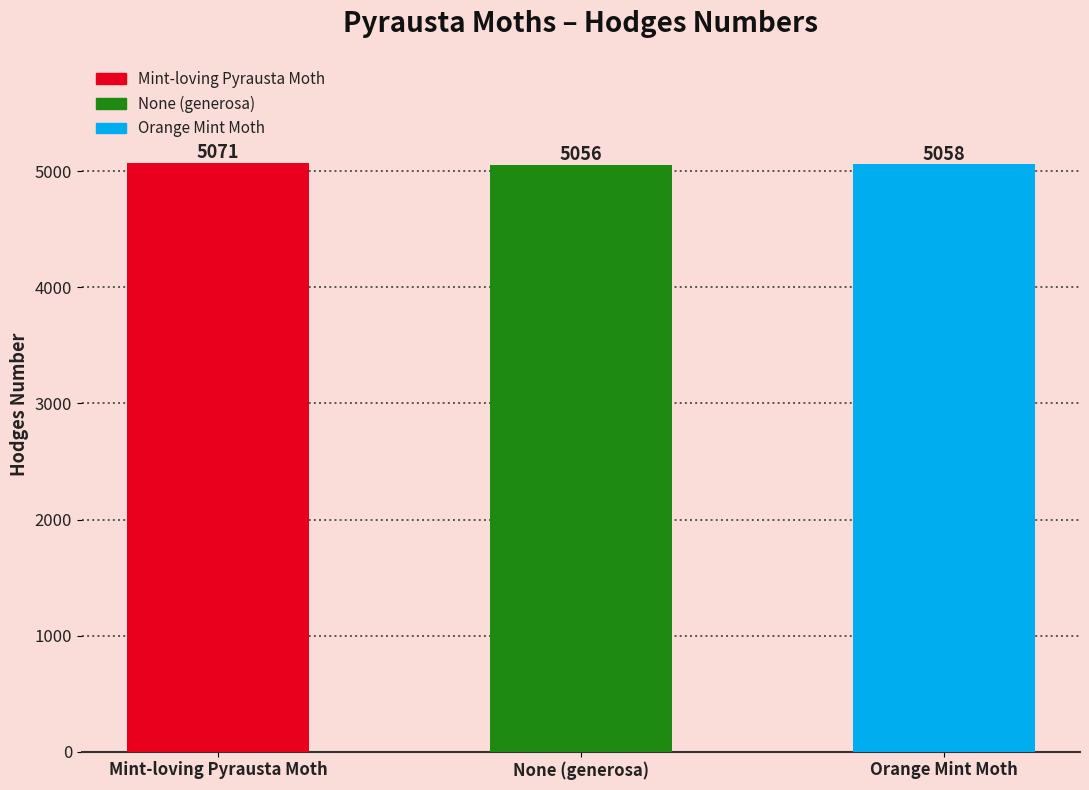

List the labels in order of value, smallest first.

None (generosa), Orange Mint Moth, Mint-loving Pyrausta Moth